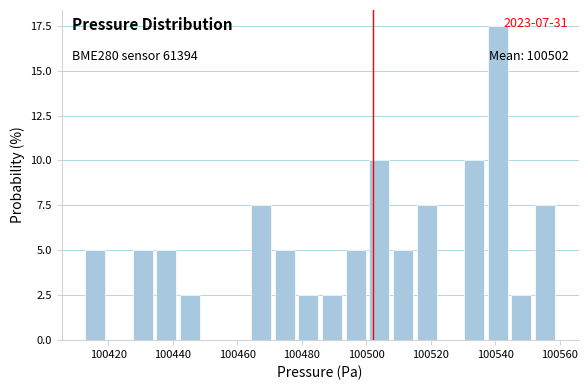

Around what value on the x-axis is the tallest bar? Give the approximate position of its centre, as read against the axis.

100540